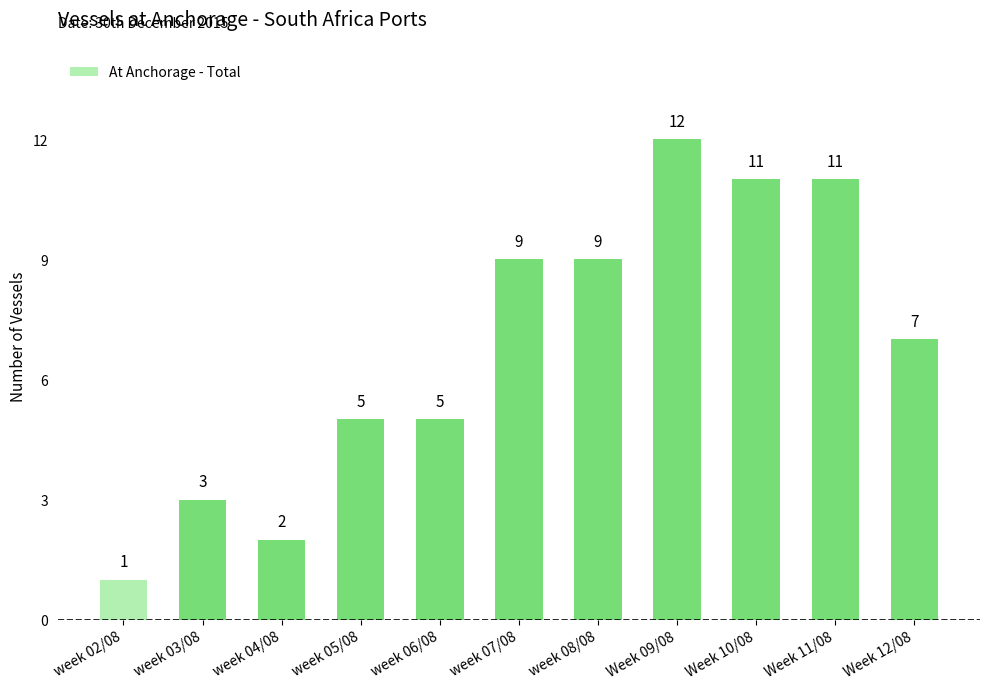

What is the smallest value displayed?

1